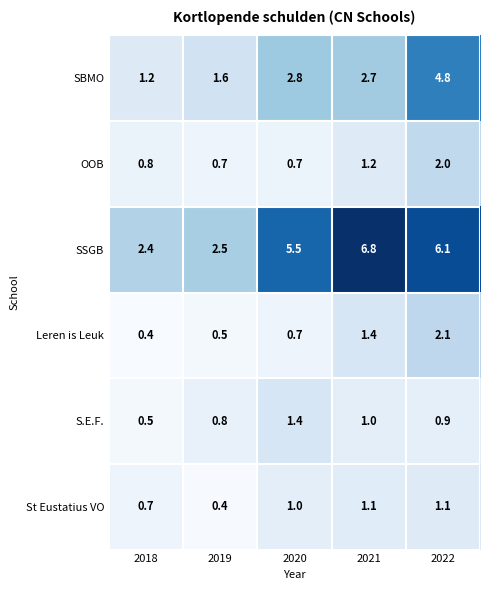

Count the number of categories in the chart.

5